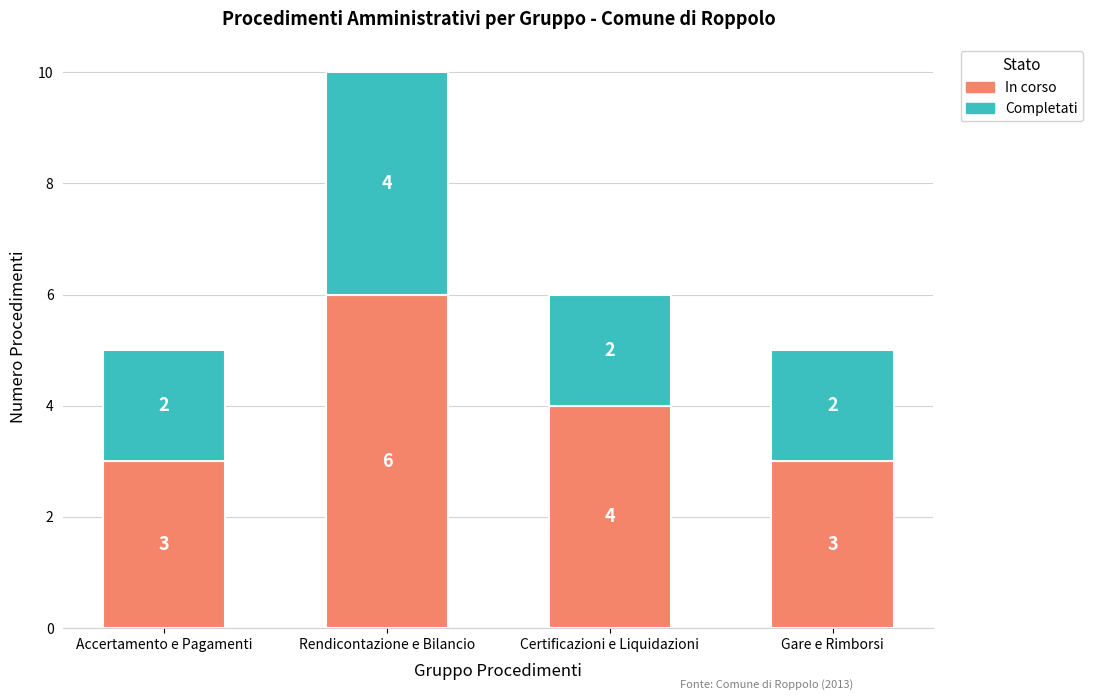

What is the highest value of the In corso series?

6